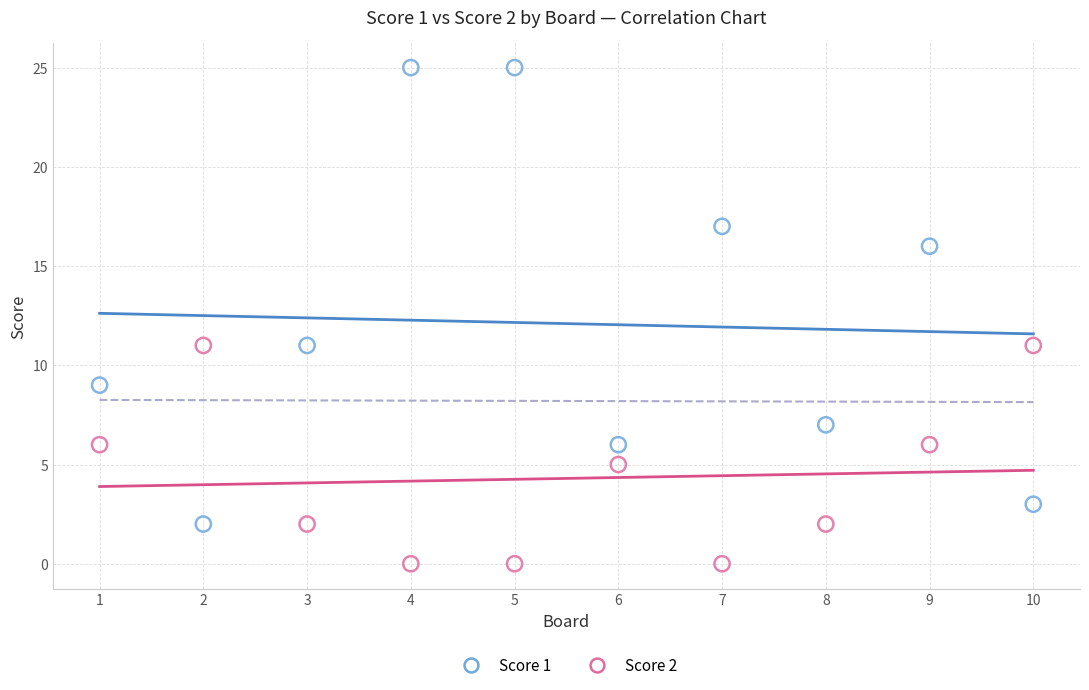

Which series reaches the maximum Y coordinate?

Score 1